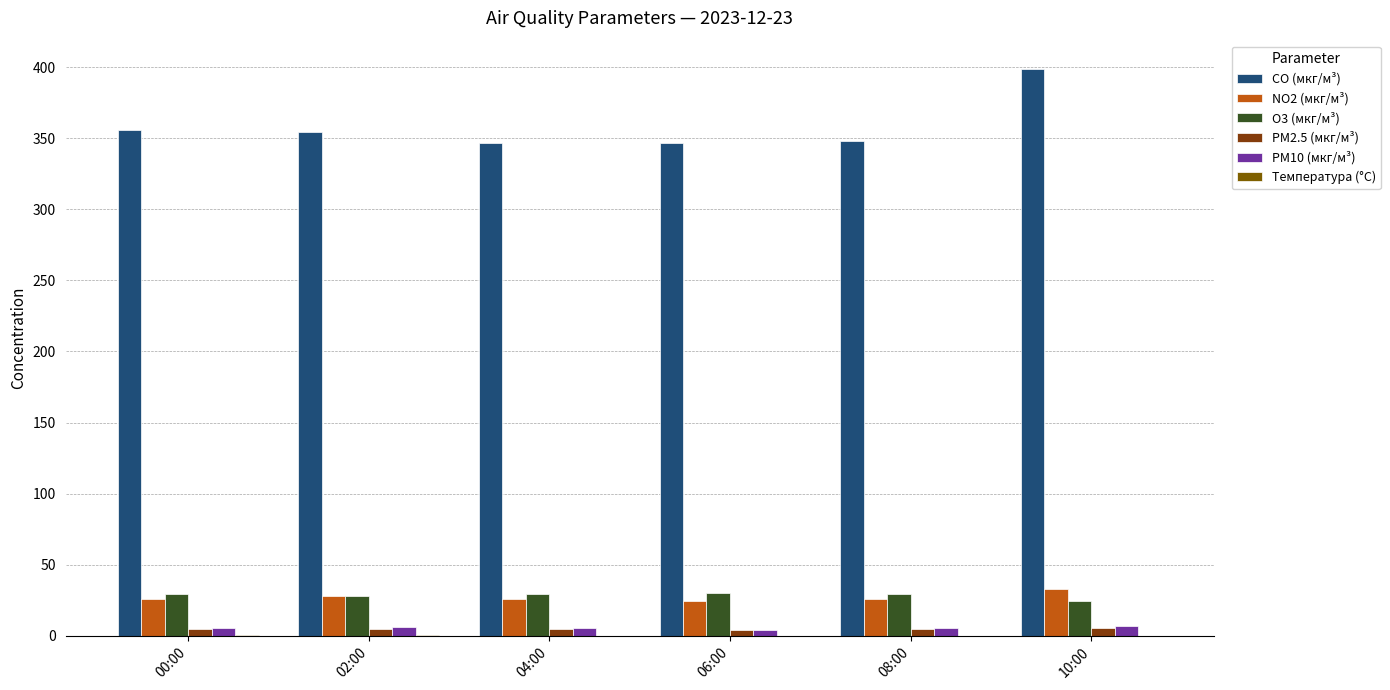

The NO2 (мкг/м³) series shows 25.5 at 08:00. True or false?

True